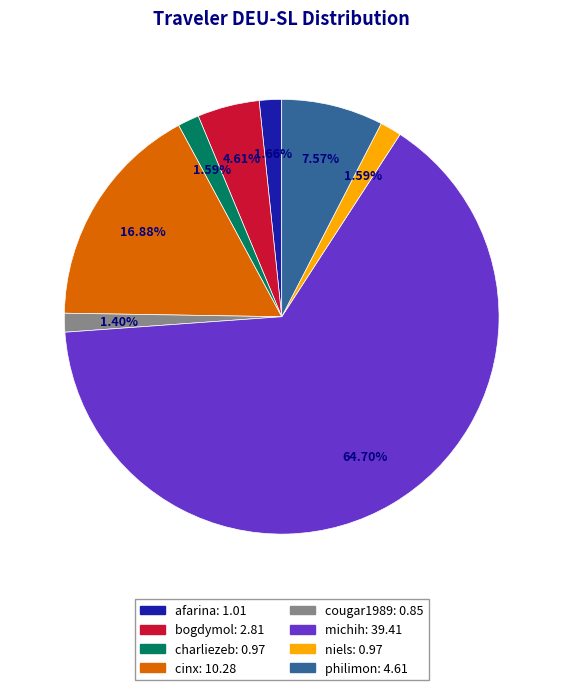

To the nearest percent, what is the average slice percentage?

12%